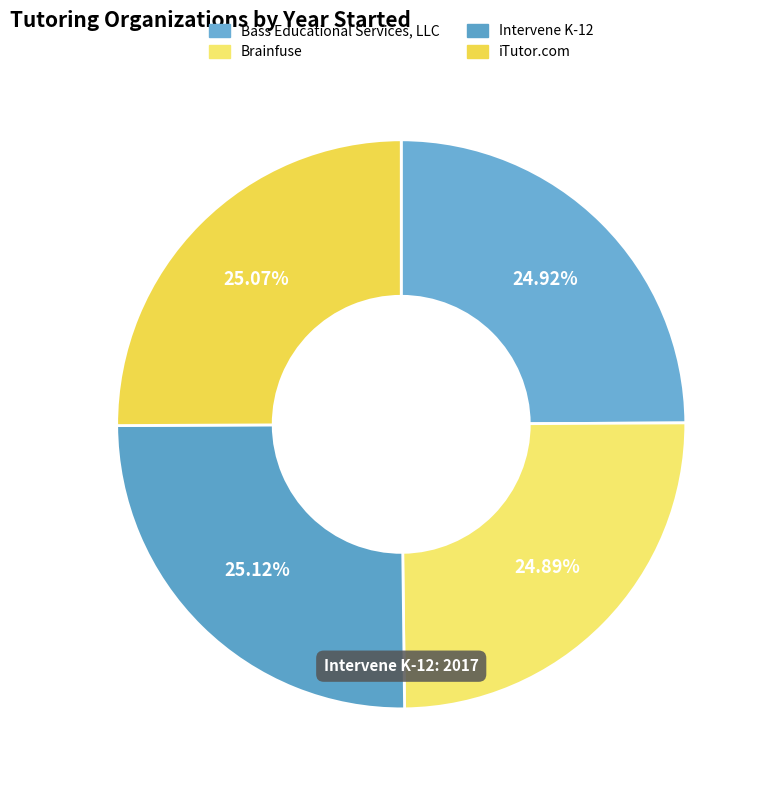

Rank the categories by value from highest to lowest.

Intervene K-12, iTutor.com, Bass Educational Services, LLC, Brainfuse